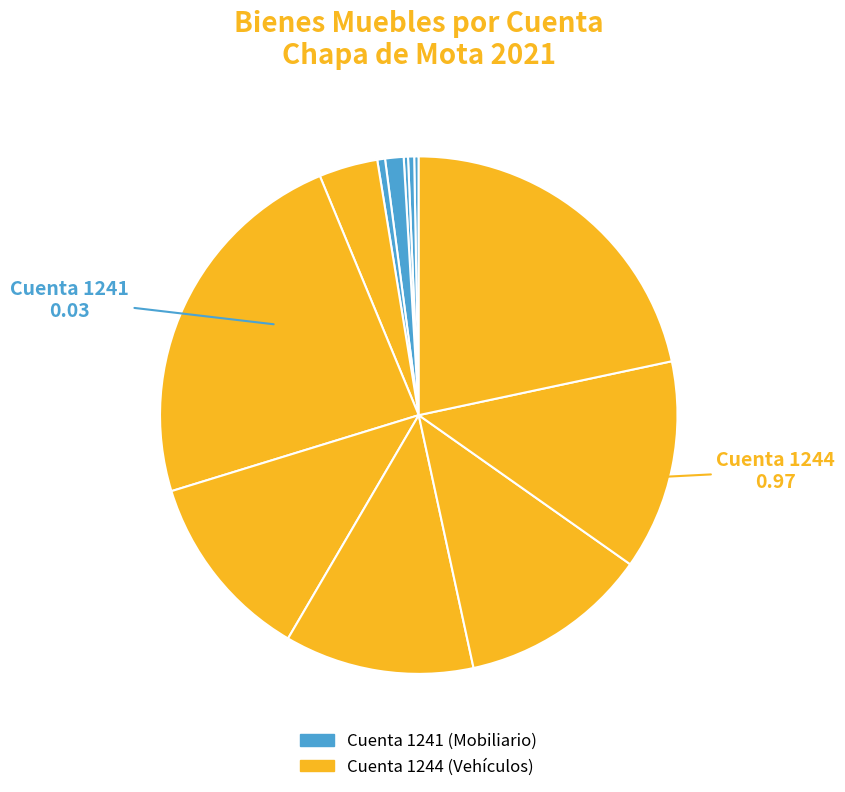

How many segments does this pie chart have?

12